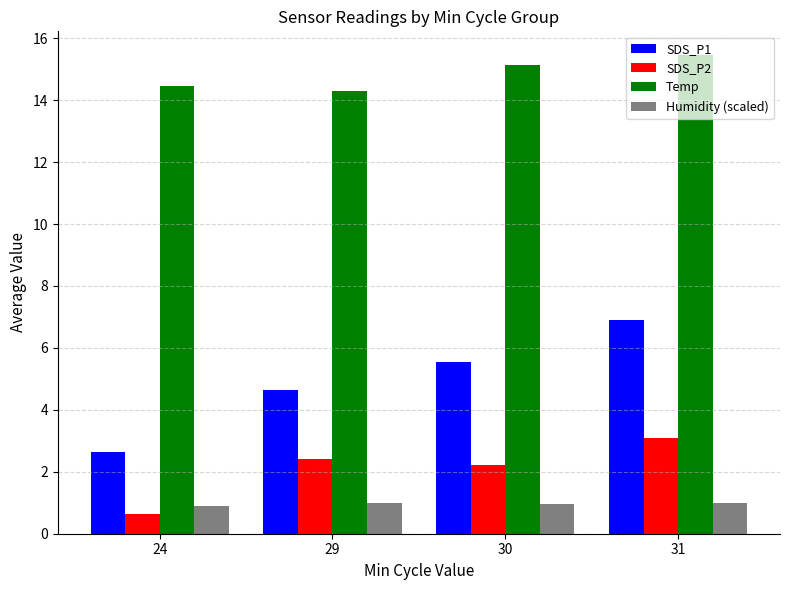

What is the sum of the Temp values at 30 and 31?

30.6